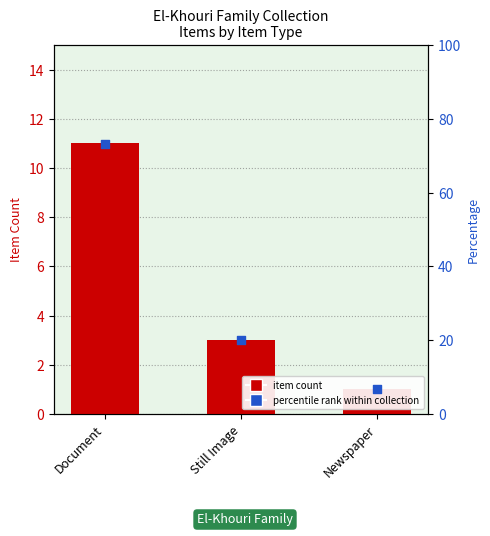

Which series reaches the maximum Y coordinate?

Percentage within collection